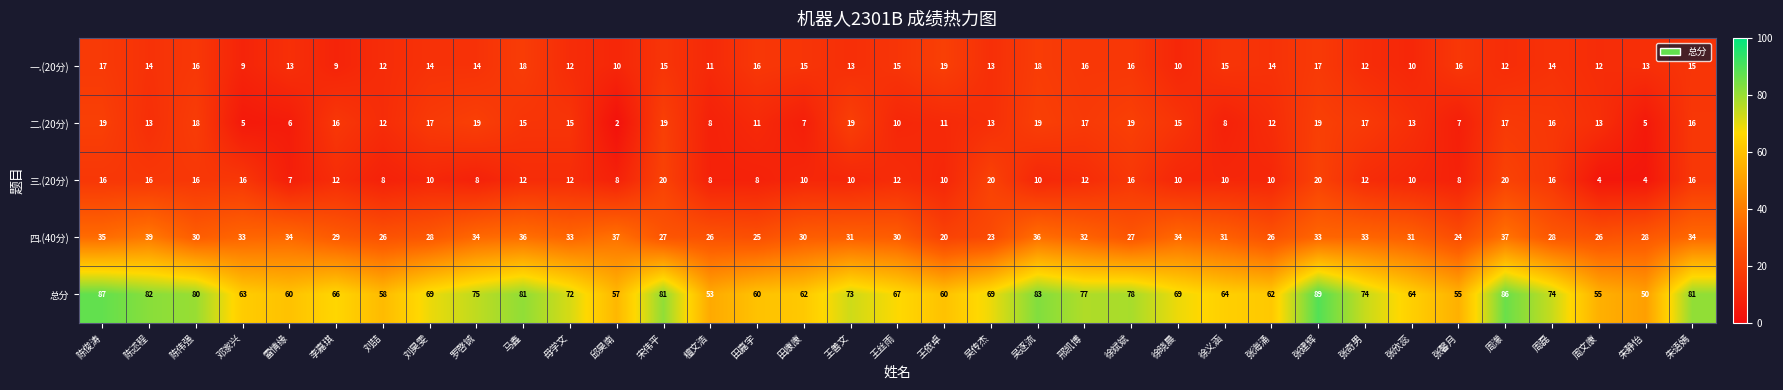

What is the difference between the 一.(20分) values at 朱静怡 and 陈伟强?

3